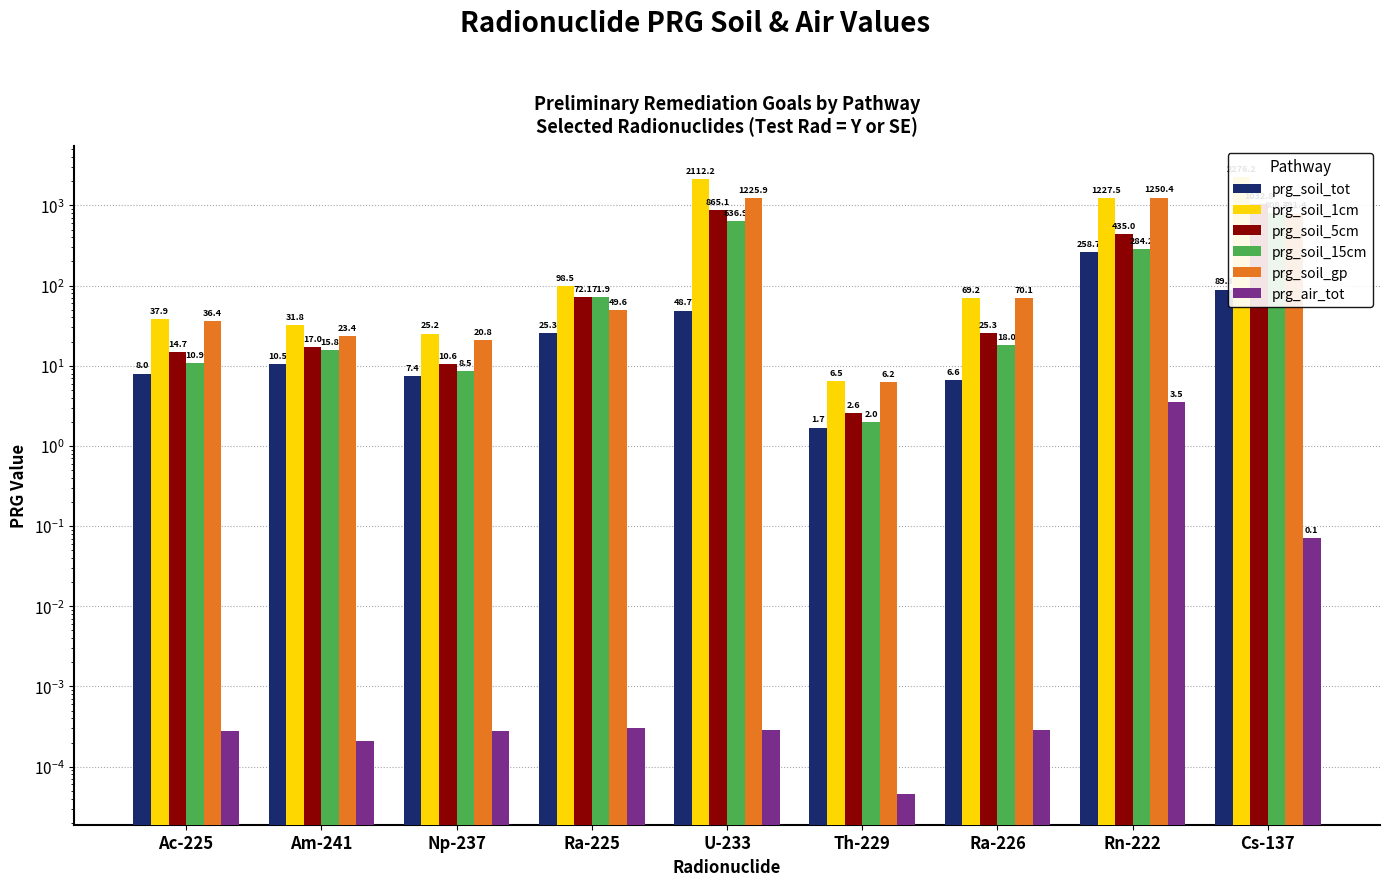

What position from the left is U-233?

5